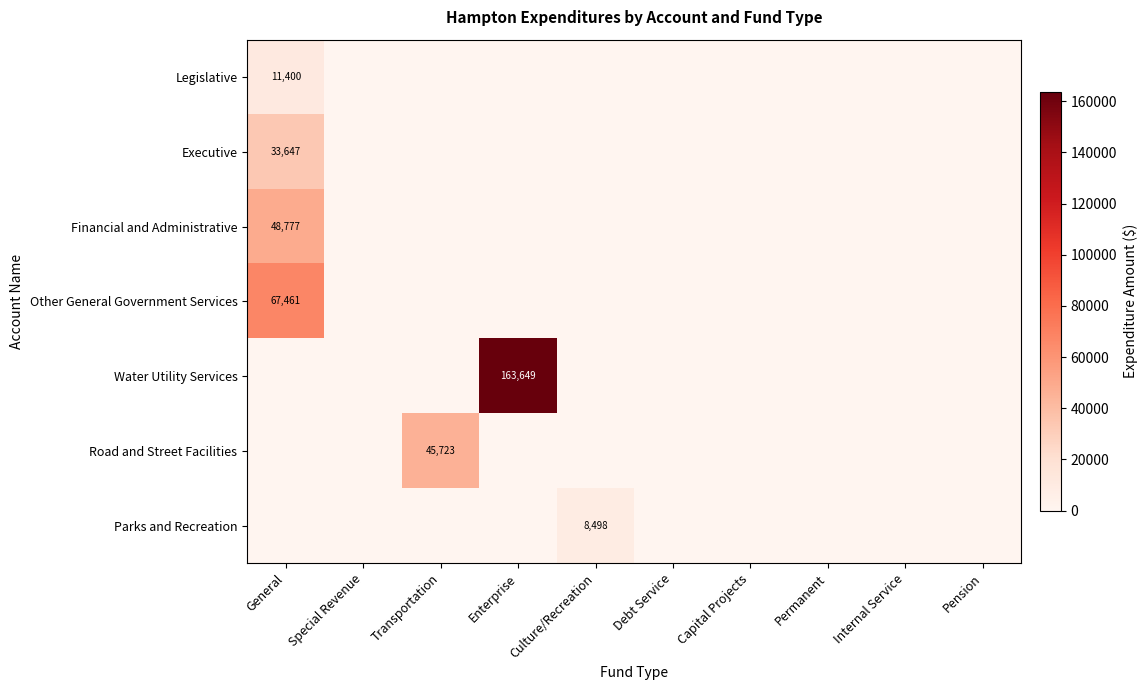

List the series in order of their peak value, highest first.

Water Utility Services, Other General Government Services, Financial and Administrative, Road and Street Facilities, Executive, Legislative, Parks and Recreation